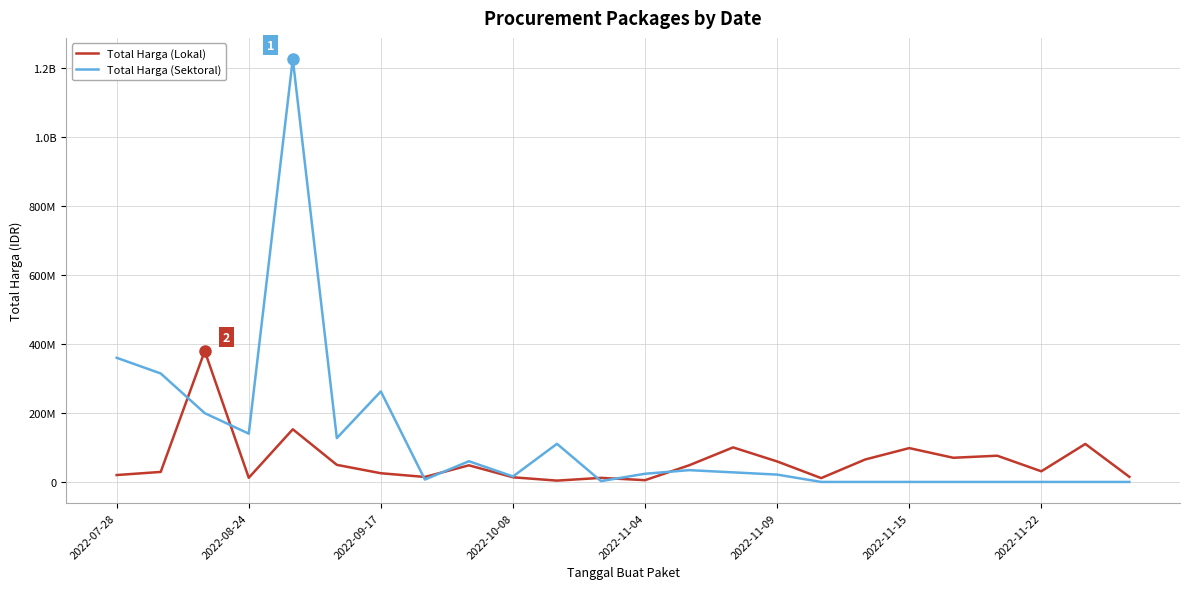

How many interior local valleys does the Total Harga (Sektoral) series have?

5